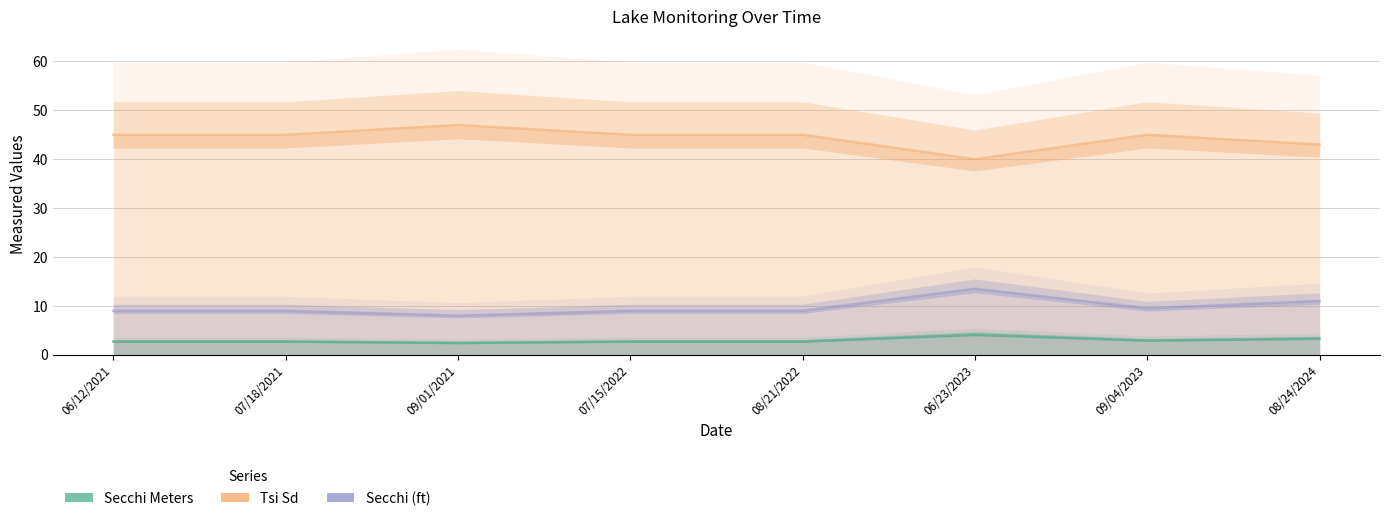

What is the greatest value displayed?

47.0